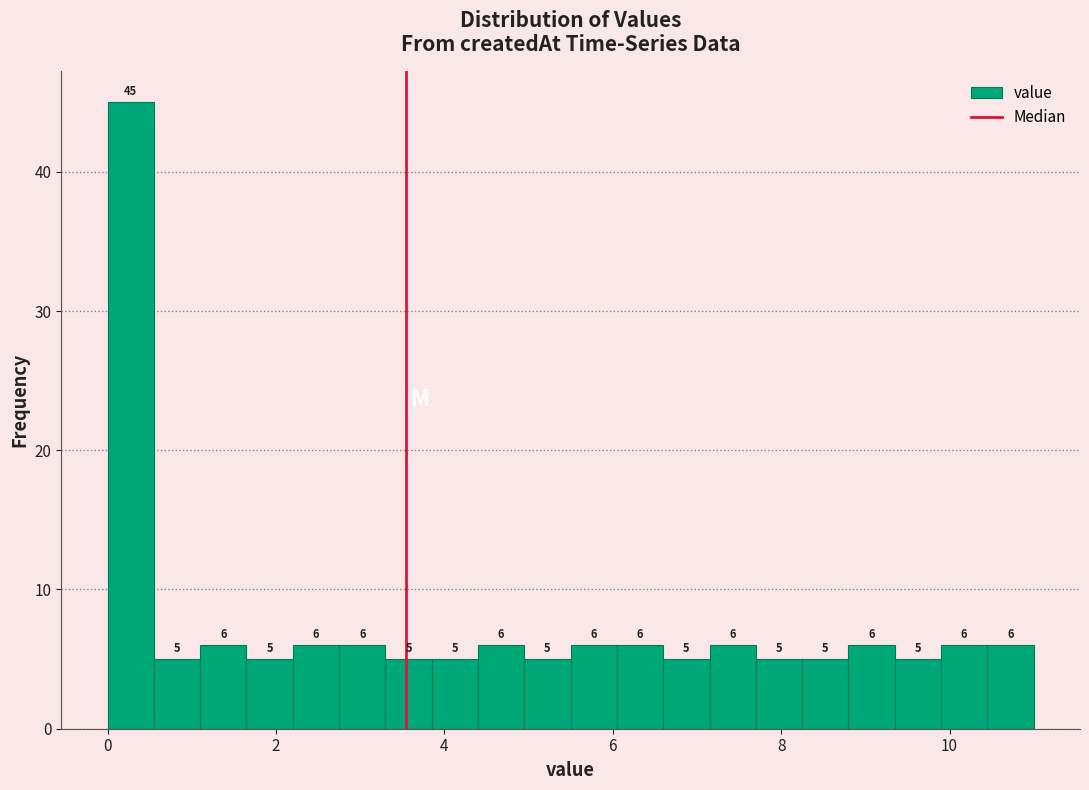

Around what value on the x-axis is the tallest bar? Give the approximate position of its centre, as read against the axis.

0.2